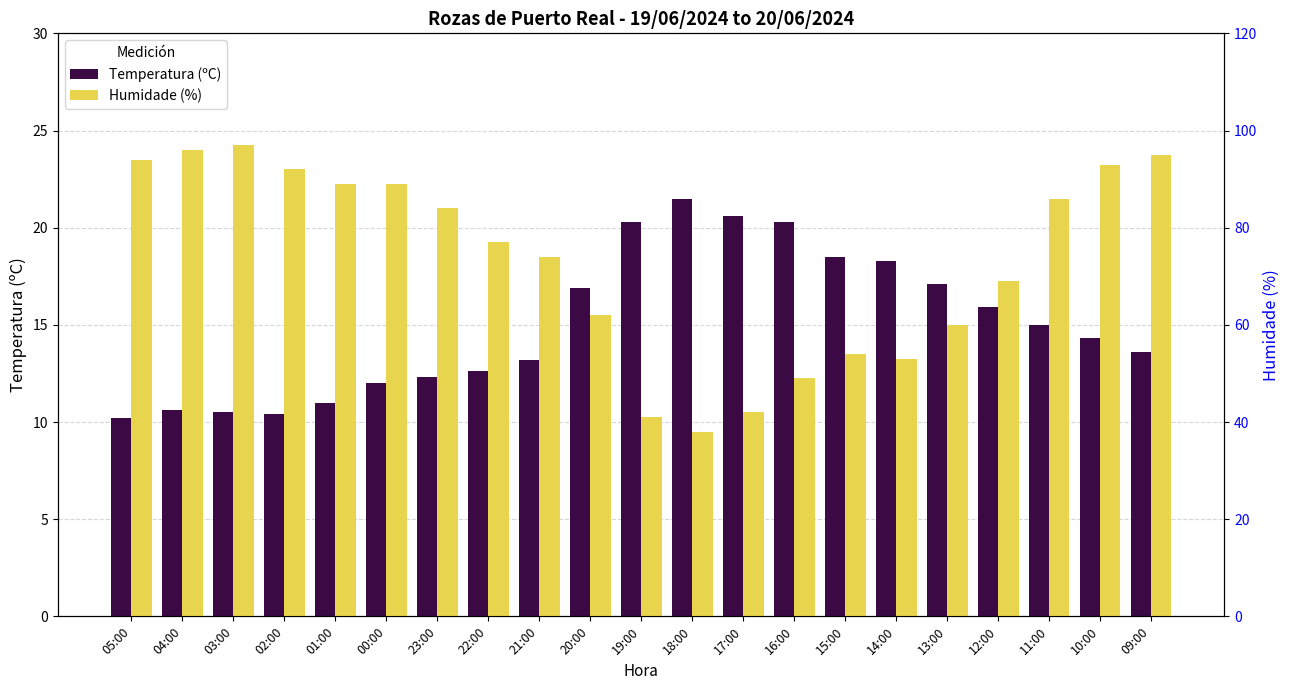

What is the difference between the maximum and second lowest values in the Temperatura (ºC) series?

11.1